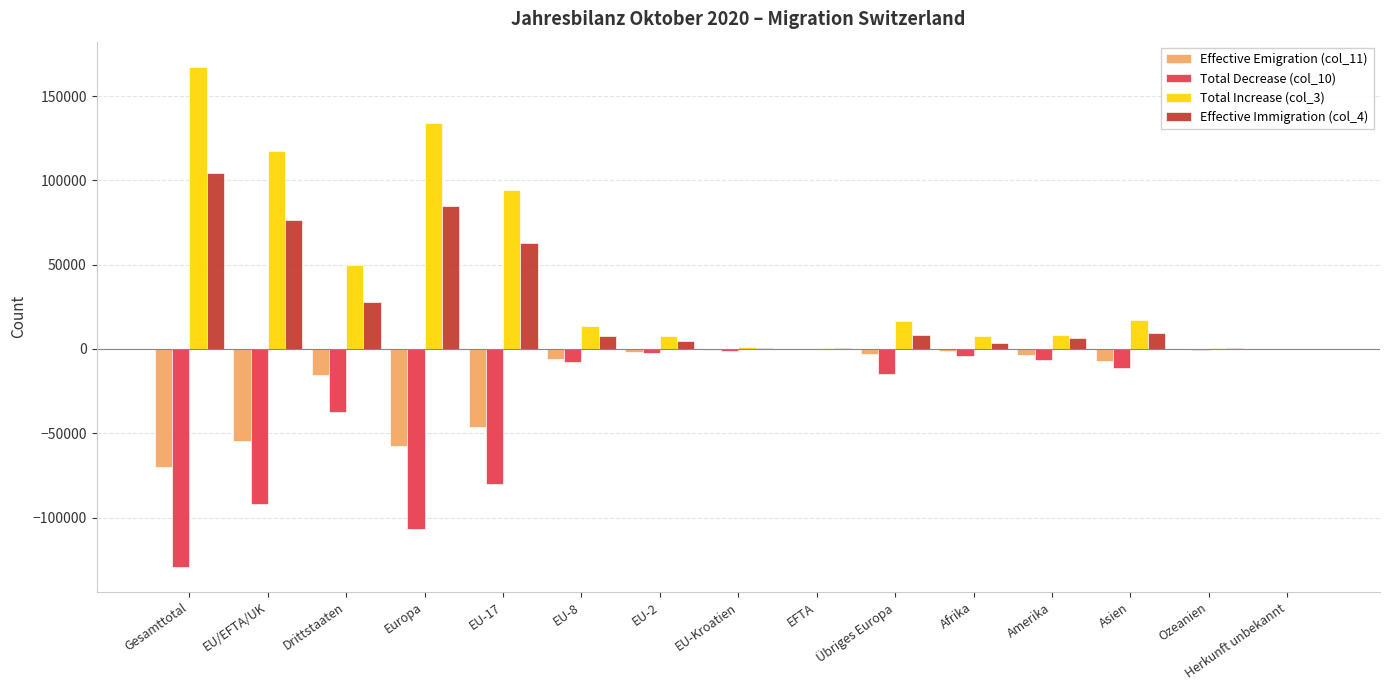

What is the total value across all series at Europa?

54046